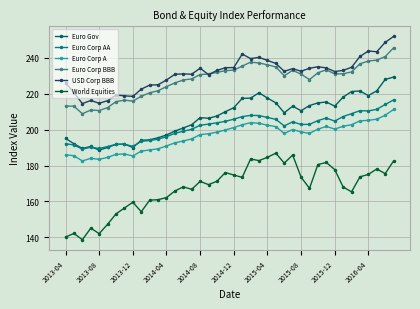

How many distinct data groups are displayed?

6